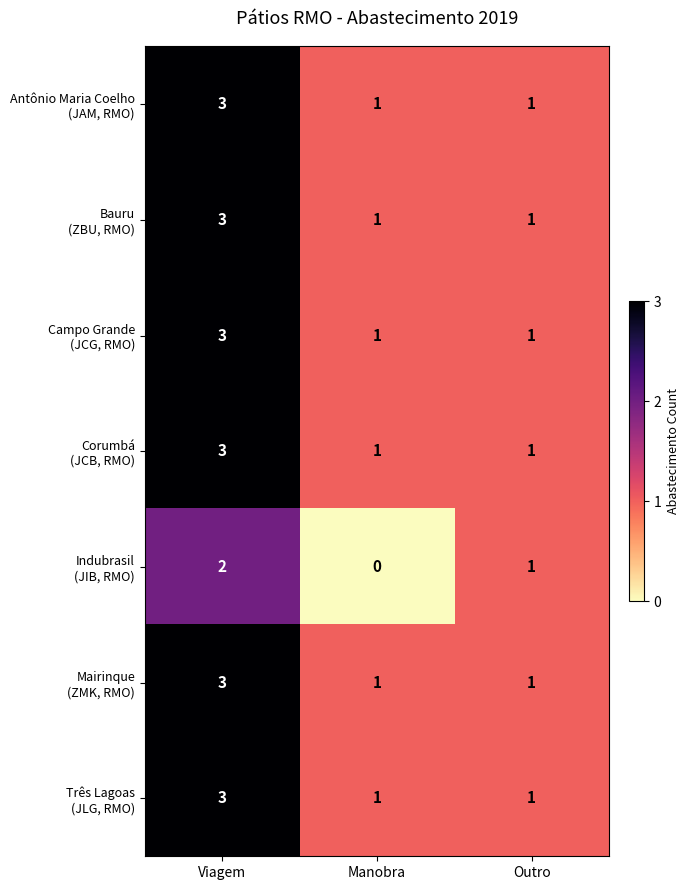

At which category is the sum across all series the highest?

Viagem